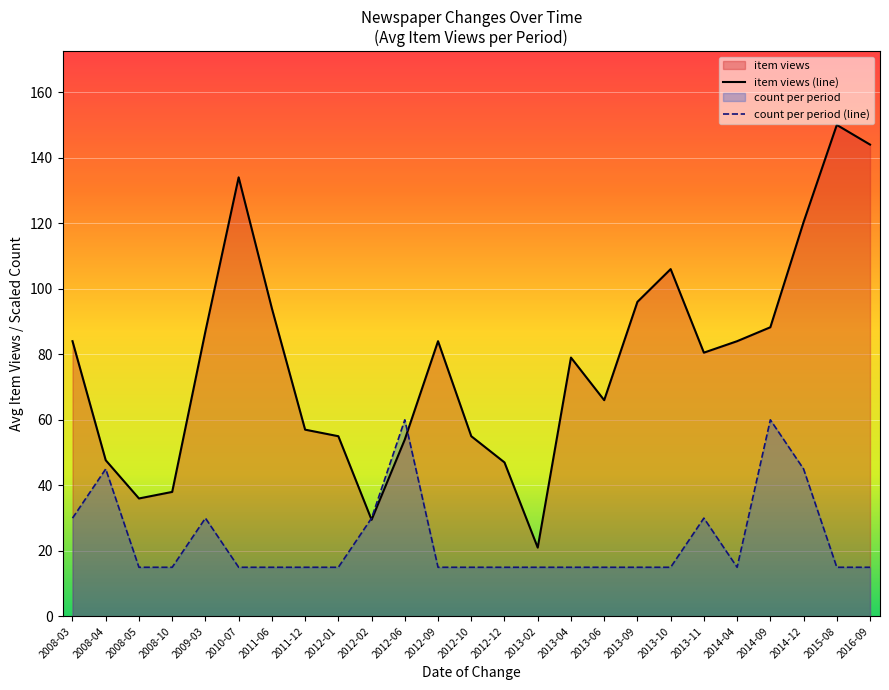

How many values in the count per period (line) series exceed 15?

8